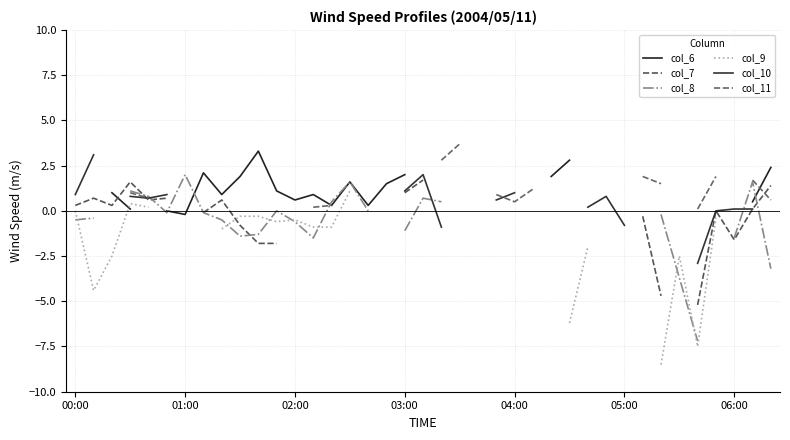

Rank the series at 14 from lowest to highest value.

col_9, col_6, col_11, col_8, col_7, col_10